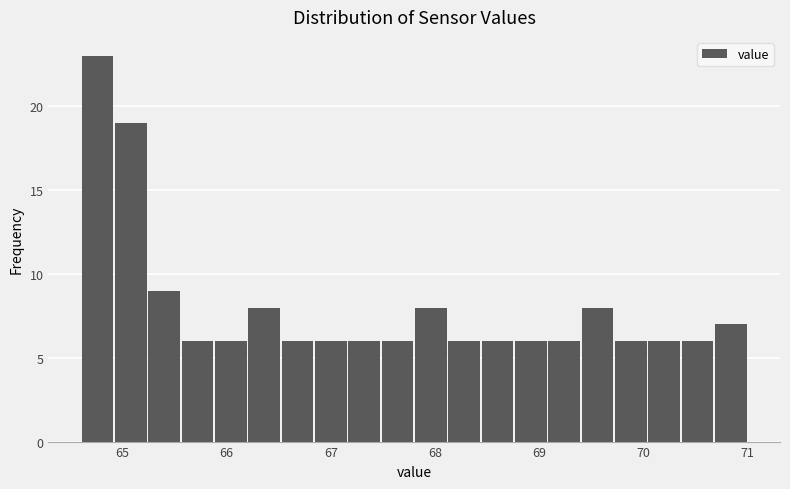

Around what value on the x-axis is the tallest bar? Give the approximate position of its centre, as read against the axis.

64.8